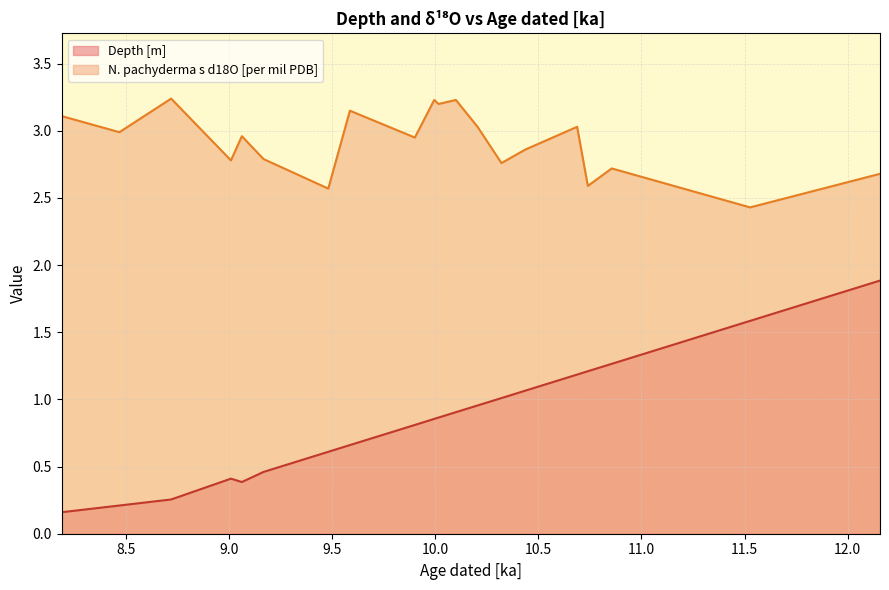

Rank the categories by Depth [m] value from highest to lowest.

12.157, 11.527, 10.856, 10.74, 10.688, 10.436, 10.321, 10.205, 10.1, 10.016, 9.995, 9.901, 9.586, 9.481, 9.167, 9.009, 9.062, 8.719, 8.468, 8.188